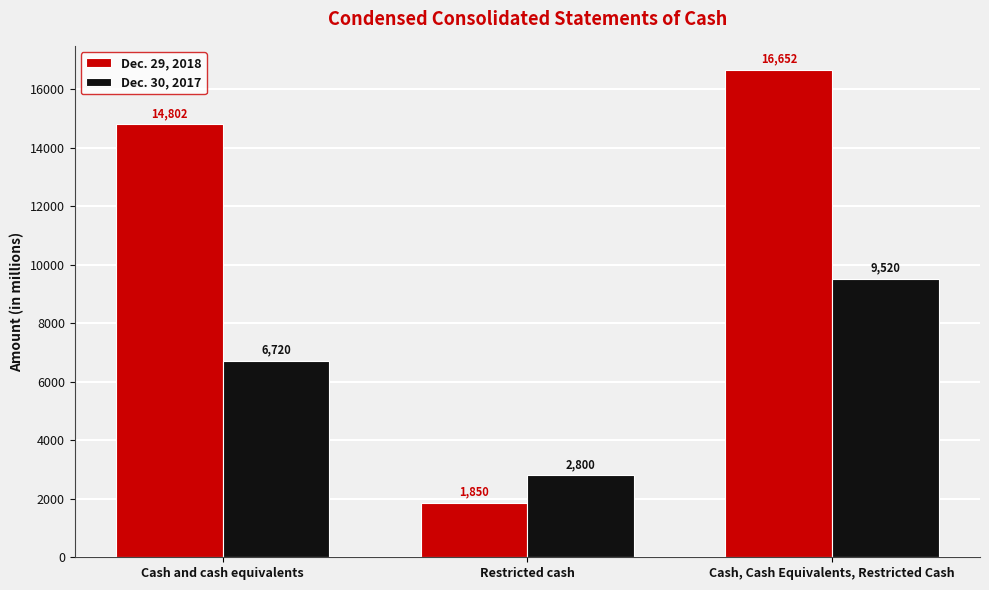

What is the sum of all Dec. 30, 2017 values?

19040